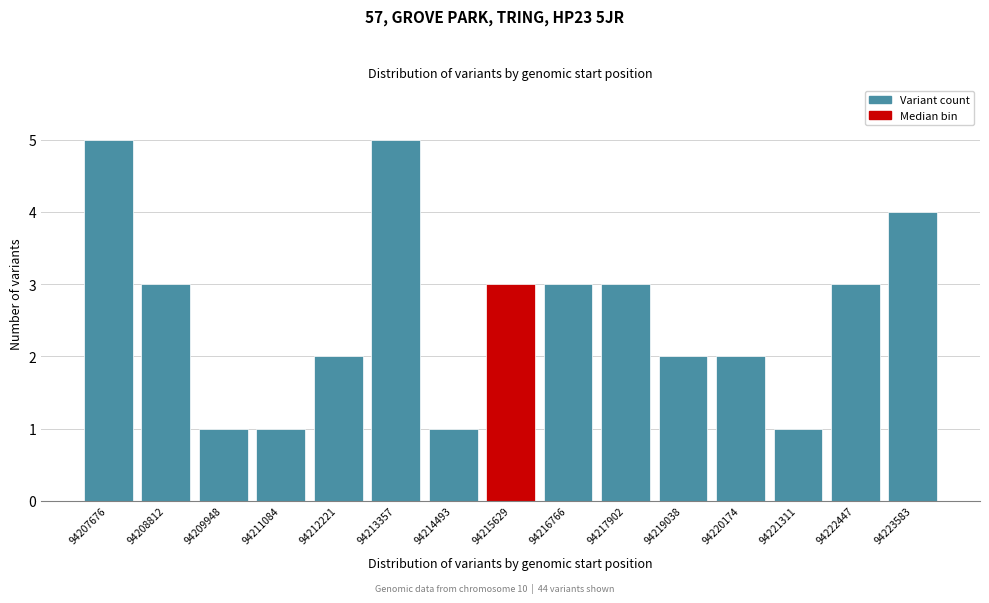

Reading left to right, transcribe all the data shown in this chart.

5	3	1	1	2	5	1	3	3	3	2	2	1	3	4